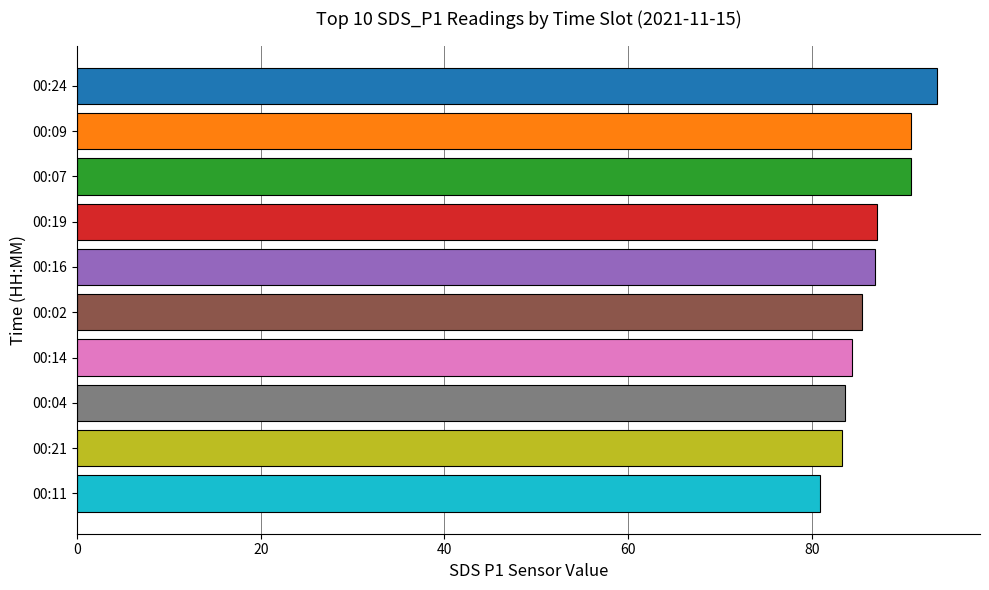

The chart shows a value of 84.4 at 00:14. True or false?

True